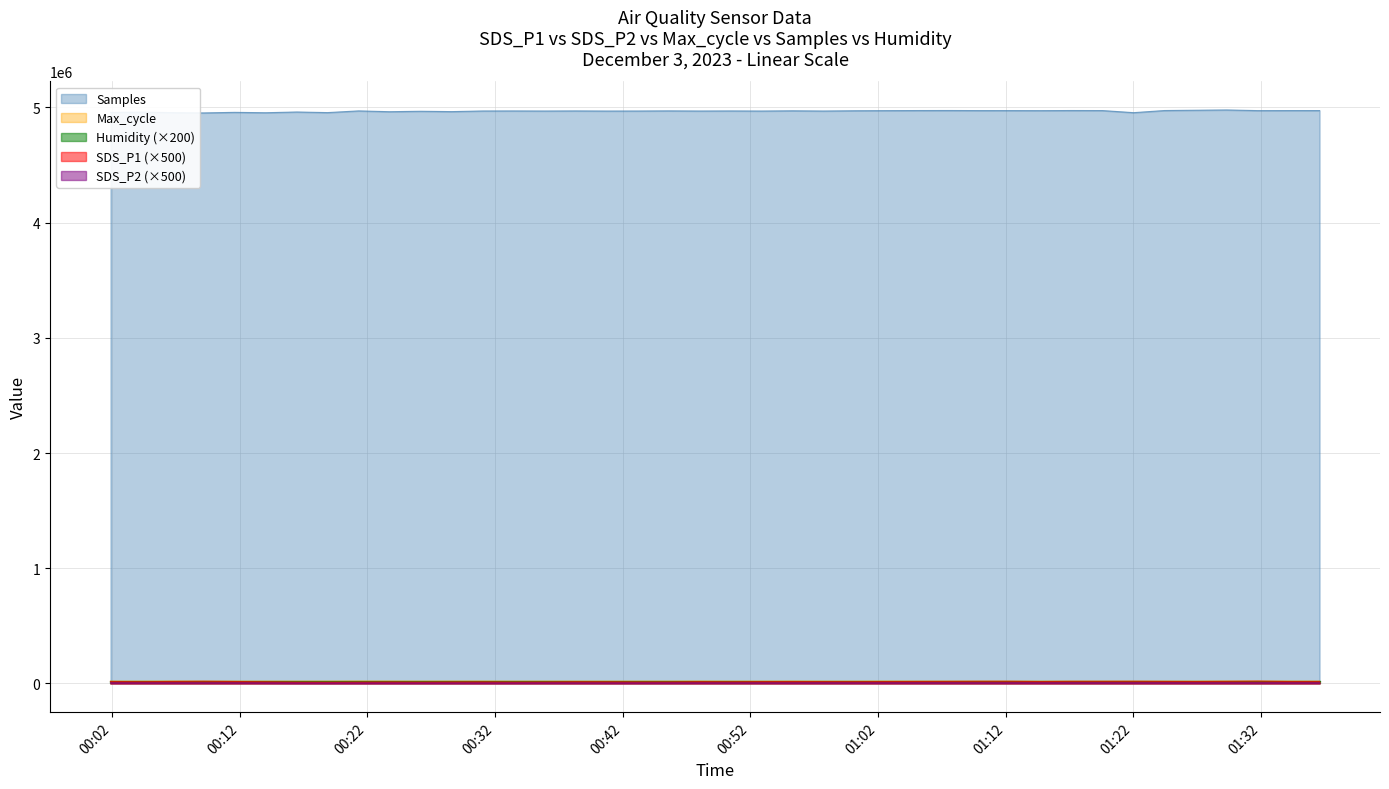

What is the total value across all series at 2023/12/03 00:57:44?

5011512